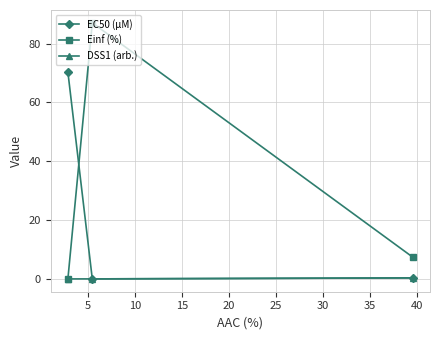

Which series has the largest range (max minus min)?

Einf (%)